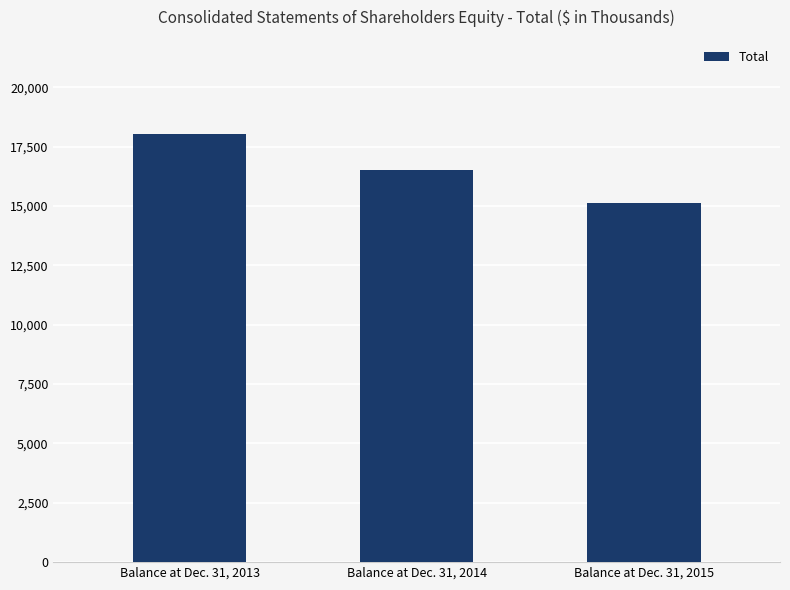

List the labels in order of value, smallest first.

Balance at Dec. 31, 2015, Balance at Dec. 31, 2014, Balance at Dec. 31, 2013